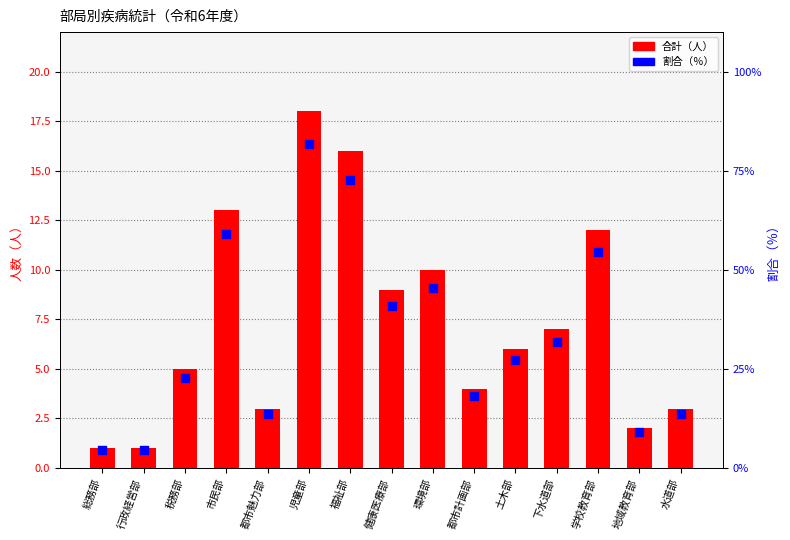

At which category is the sum across all series the highest?

児童部